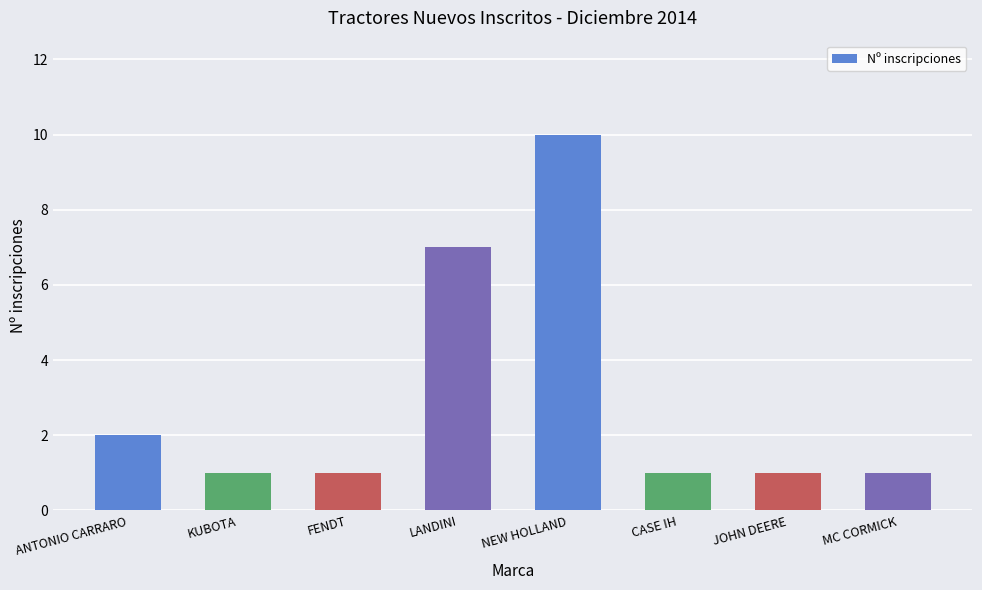

The chart shows a value of 1 at FENDT. True or false?

True